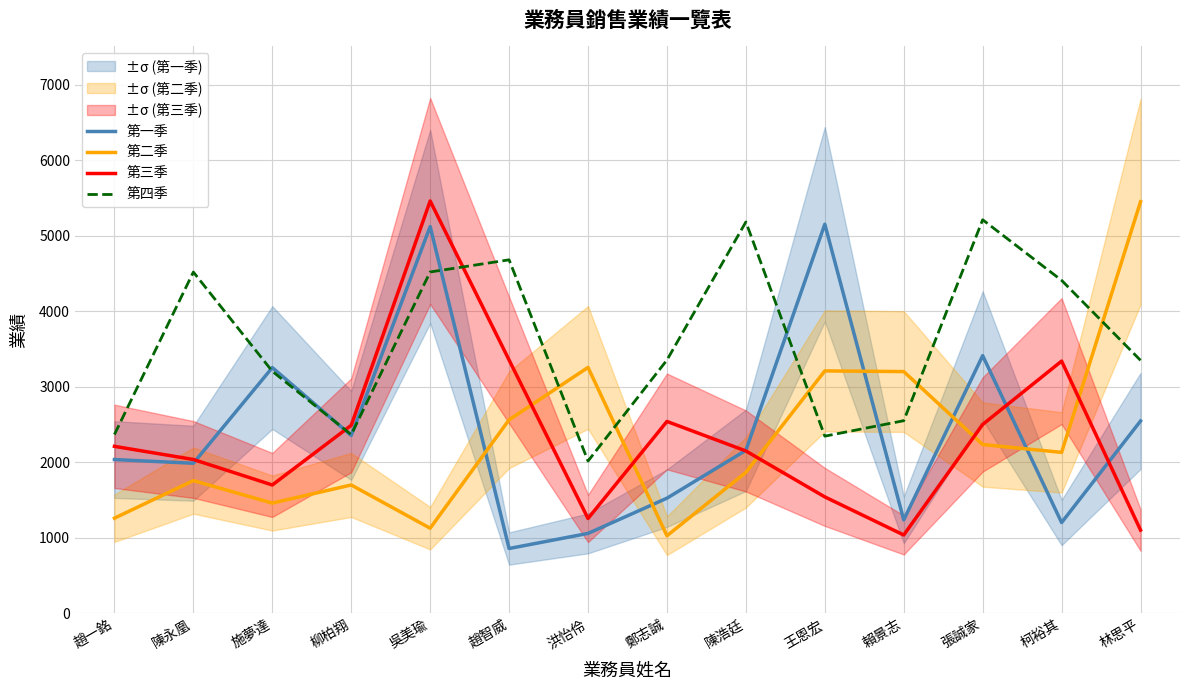

At how many categories does at least one series exceed 1187?

14